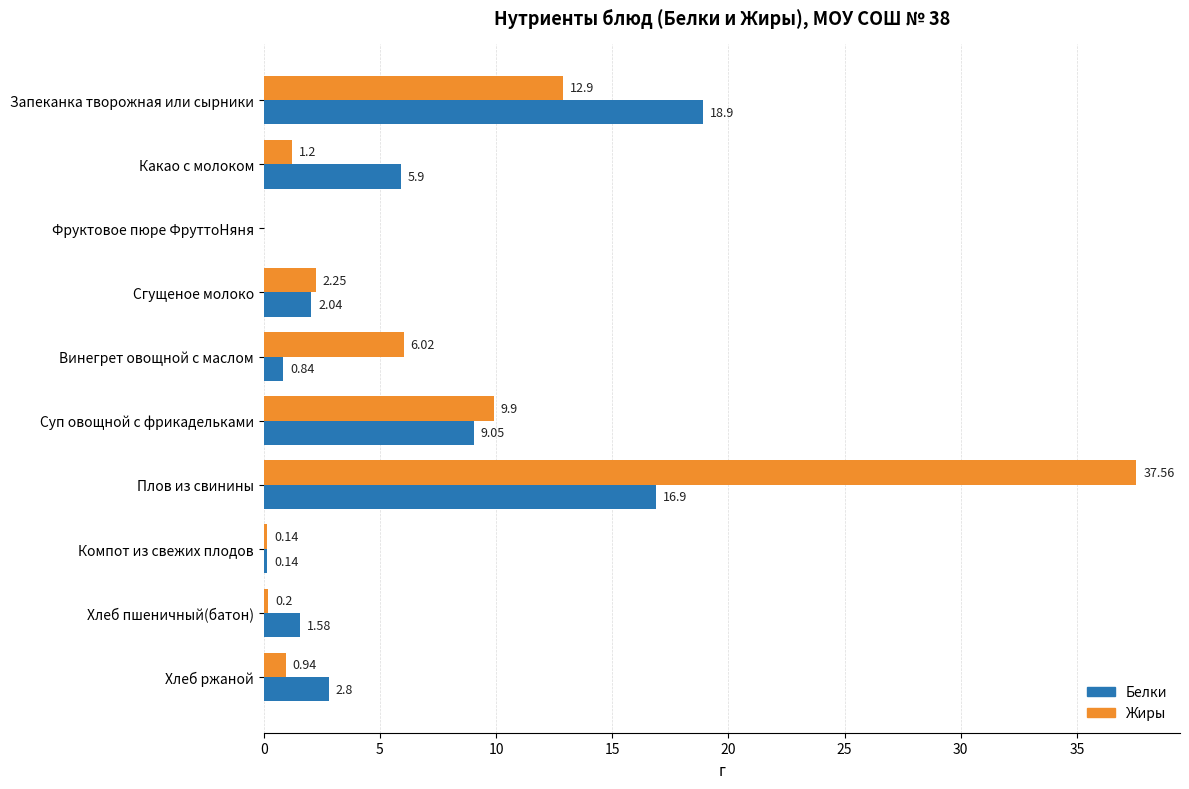

Which series has the largest range (max minus min)?

Жиры